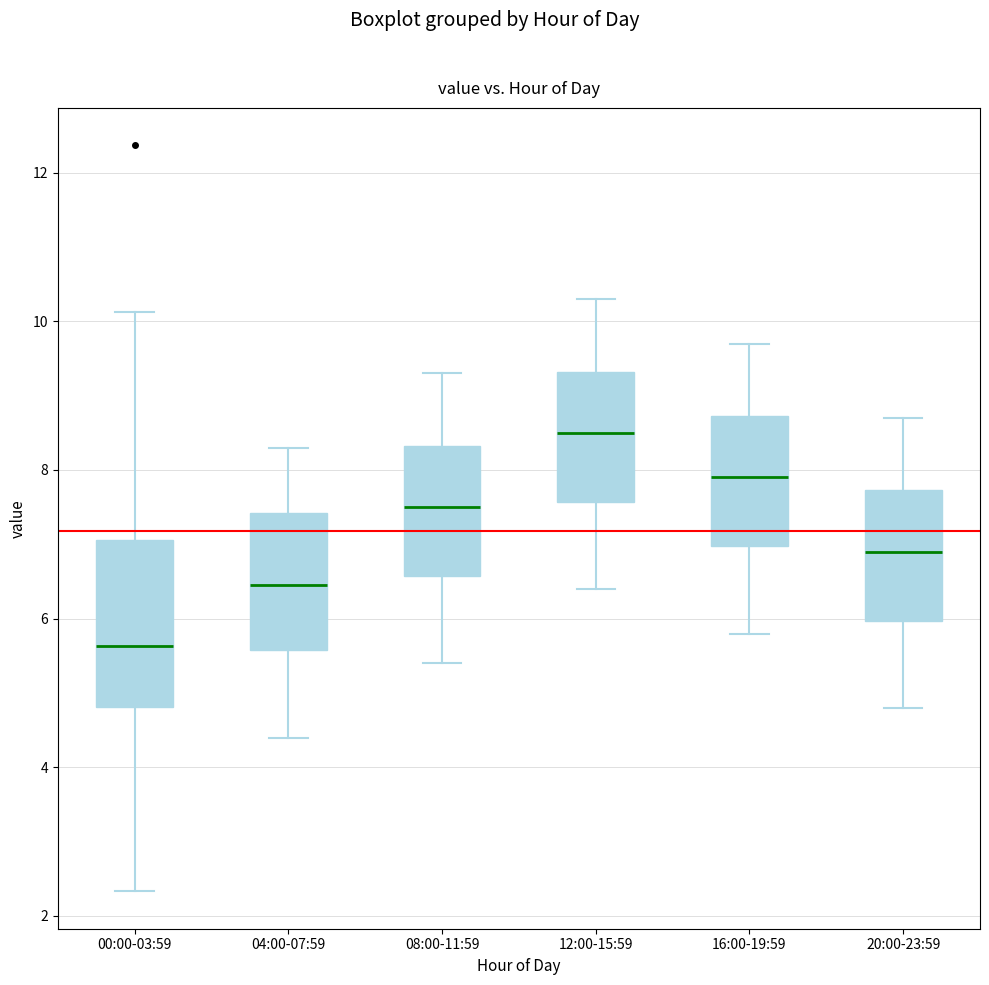

Reading left to right, read every box against the y-axis: the position of its median line, the range the box covers, and the ends of its whiskers. The values are not printed on the chart, so give them approximately, as read against the axis.

00:00-03:59: median 5.6, box 4.8 to 7.0, whiskers 2.4 to 10.2
04:00-07:59: median 6.4, box 5.6 to 7.4, whiskers 4.4 to 8.4
08:00-11:59: median 7.6, box 6.6 to 8.4, whiskers 5.4 to 9.4
12:00-15:59: median 8.6, box 7.6 to 9.4, whiskers 6.4 to 10.4
16:00-19:59: median 8.0, box 7.0 to 8.8, whiskers 5.8 to 9.8
20:00-23:59: median 7.0, box 6.0 to 7.8, whiskers 4.8 to 8.8